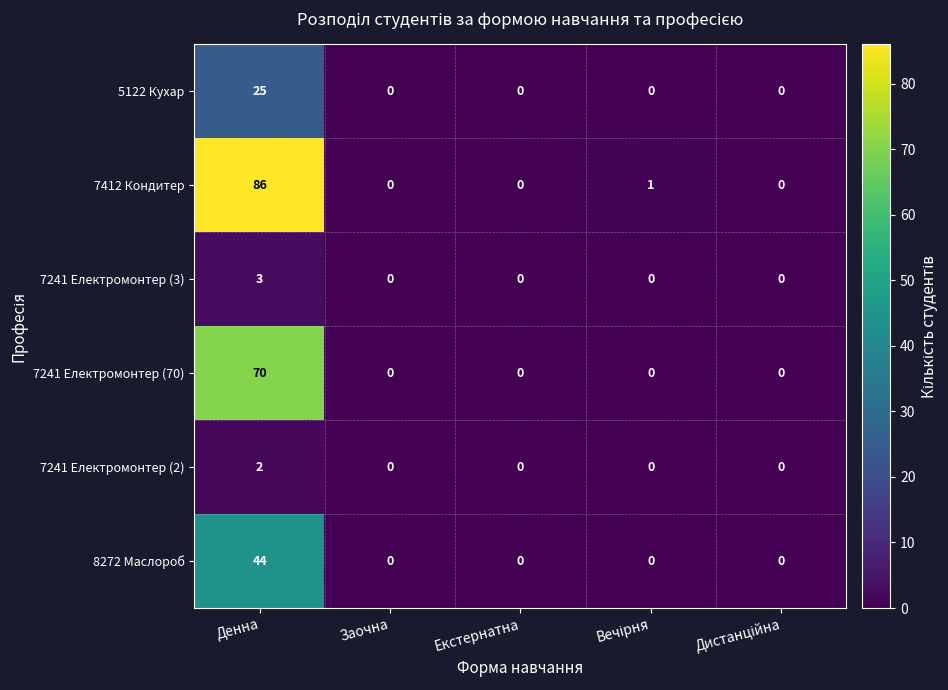

The 5122 Кухар series shows -8 at Заочна. True or false?

False